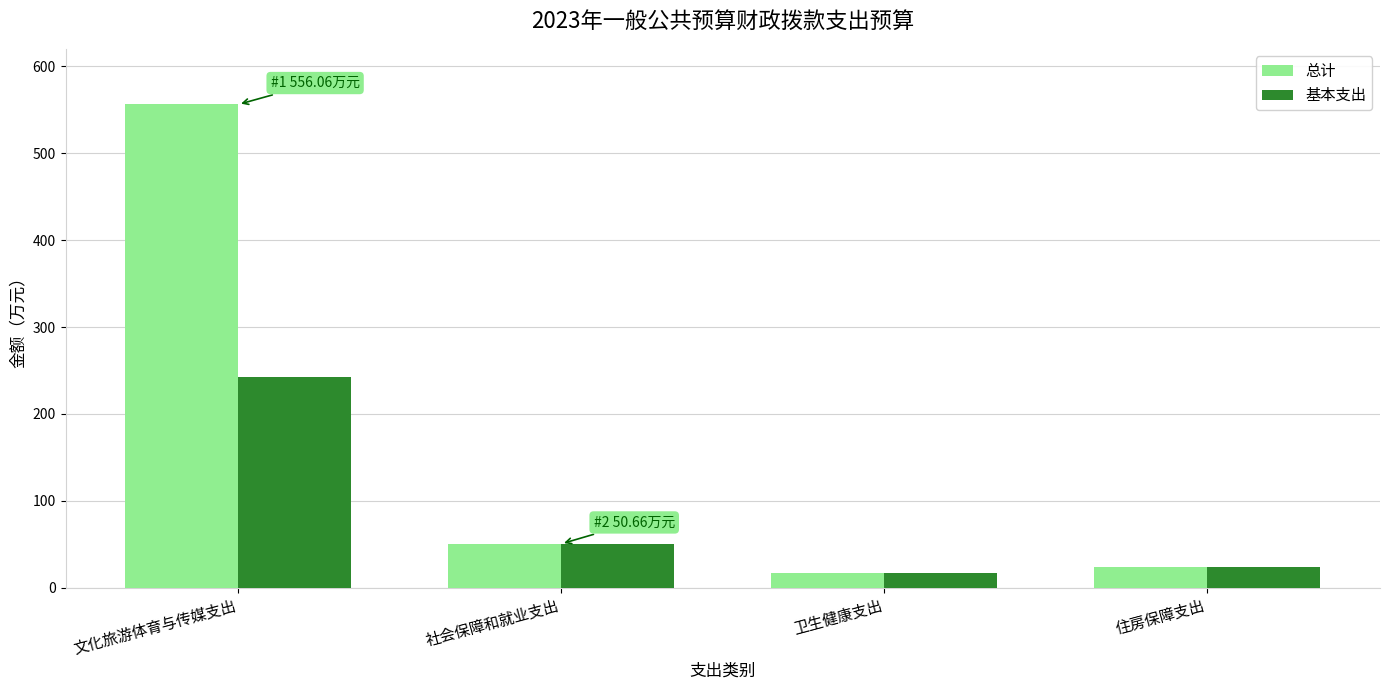

What is the difference between the maximum and minimum values in the 总计 series?

539.2